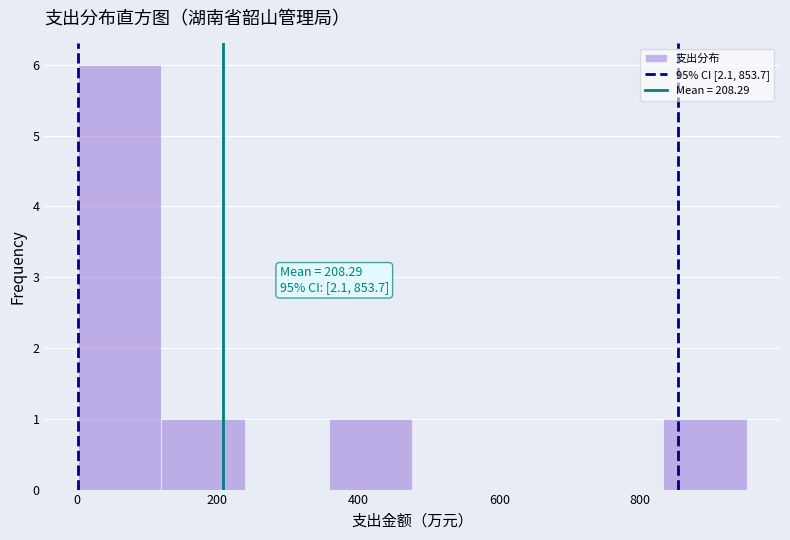

Which range on the x-axis has the tallest bar?

0 to 120